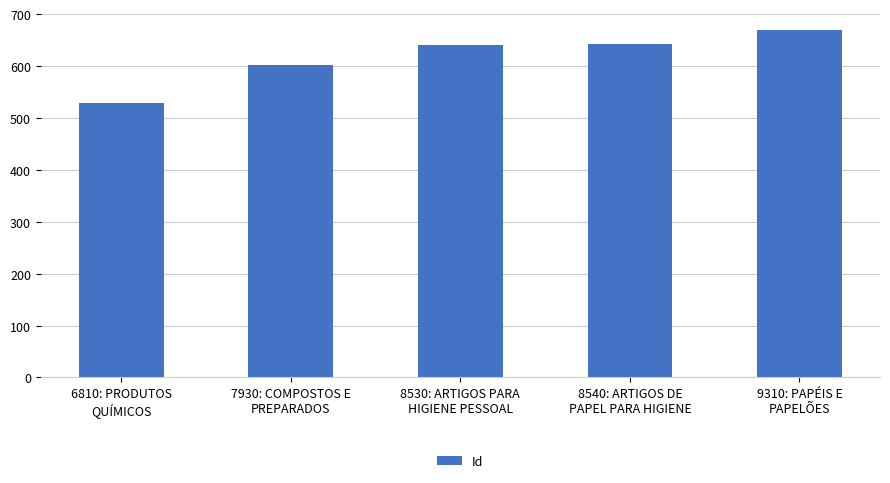

Approximately how many times larger is the value at 9310: PAPÉIS E
PAPELÕES compared to 8530: ARTIGOS PARA
HIGIENE PESSOAL?

1.0